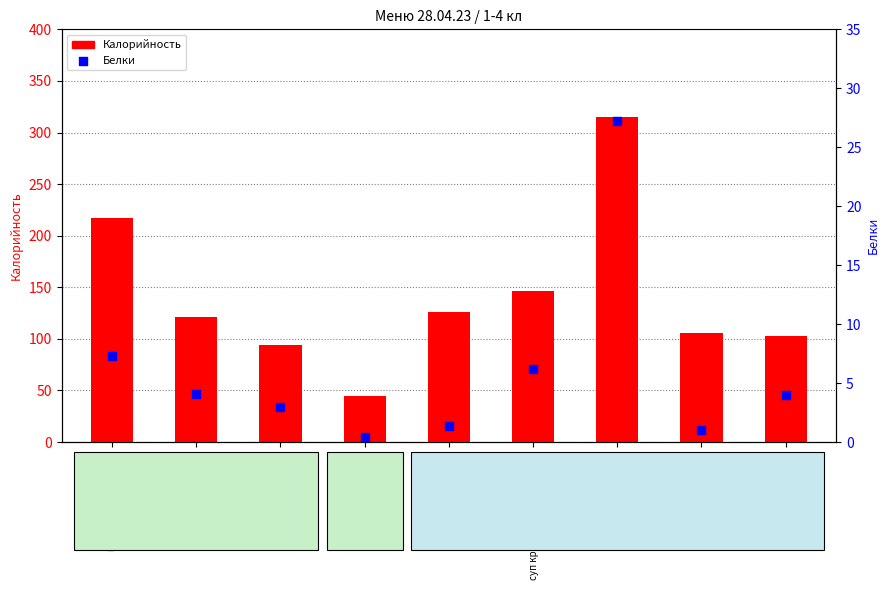

Is the value of Калорийность at Сок абрикосовый greater than the value of Белки at плов с курицей?

Yes